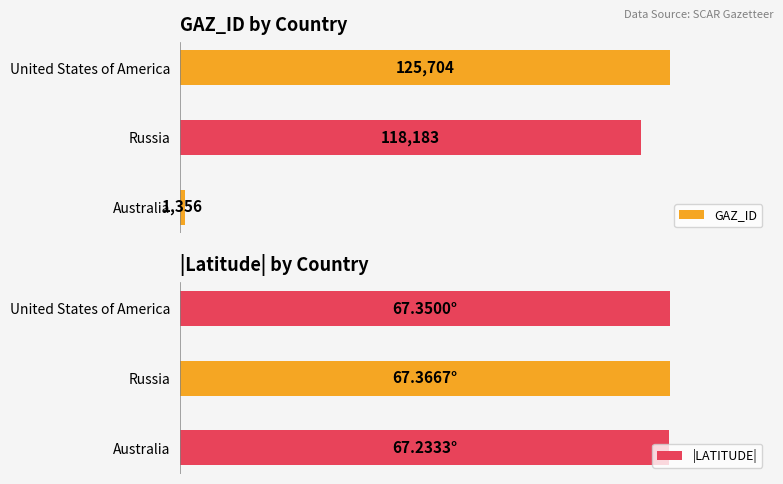

Rank the categories by GAZ_ID value from highest to lowest.

United States of America, Russia, Australia